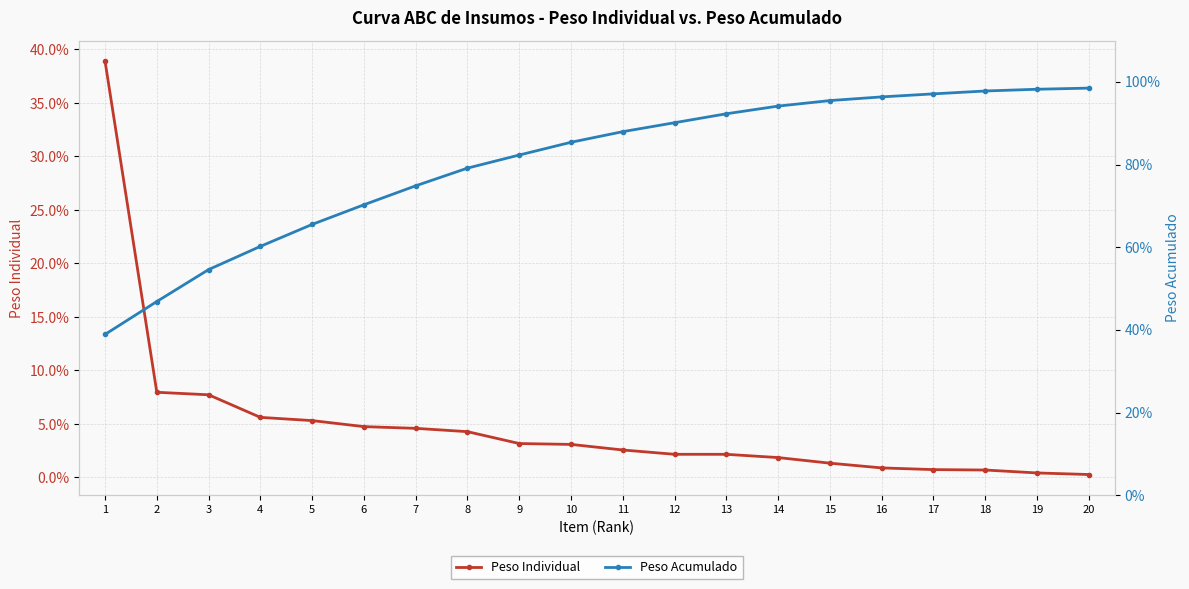

Which category has the highest value across all series?

20